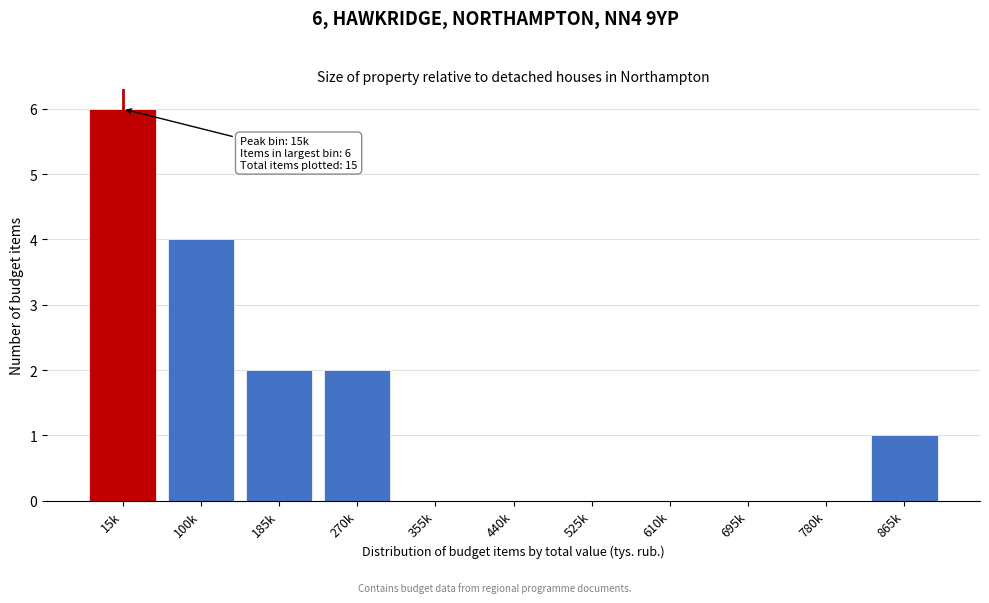

Reading right to left, list all the values displayed in this chart.

865k=1	780k=0	695k=0	610k=0	525k=0	440k=0	355k=0	270k=2	185k=2	100k=4	15k=6